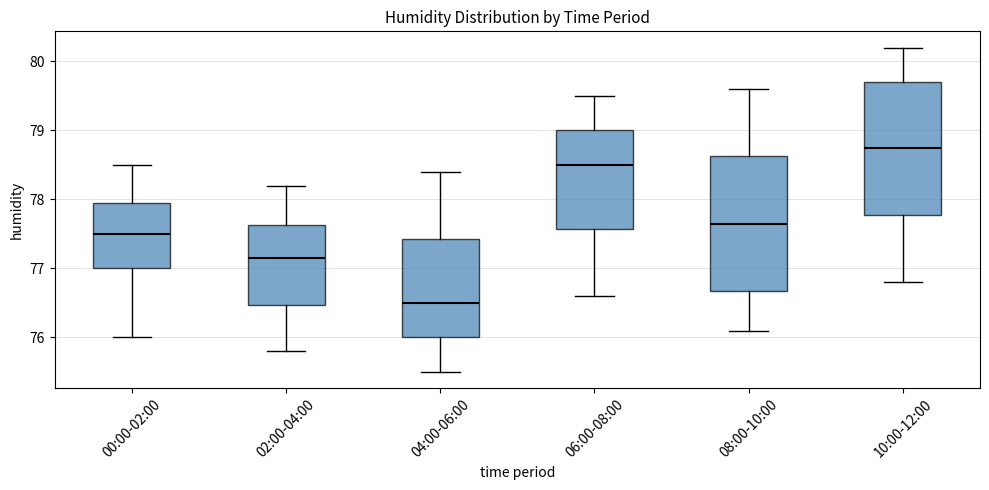

Where does the upper whisker of the box for 08:00-10:00 end on the y-axis? The values are not printed on the chart, so give them approximately, as read against the axis.

79.6